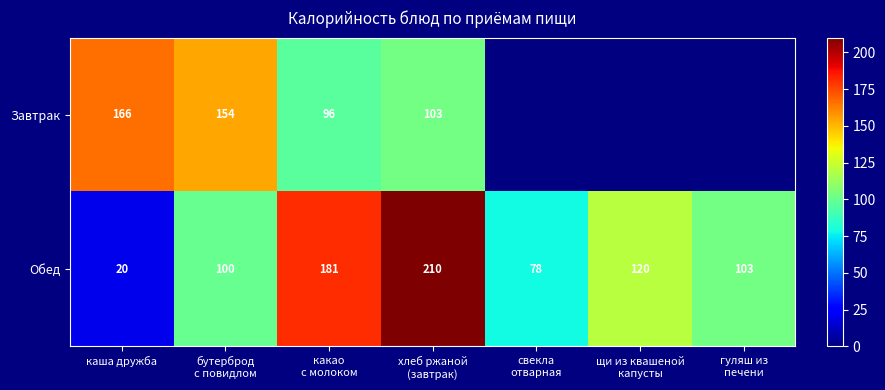

The Обед series shows 8.7 at каша дружба. True or false?

False